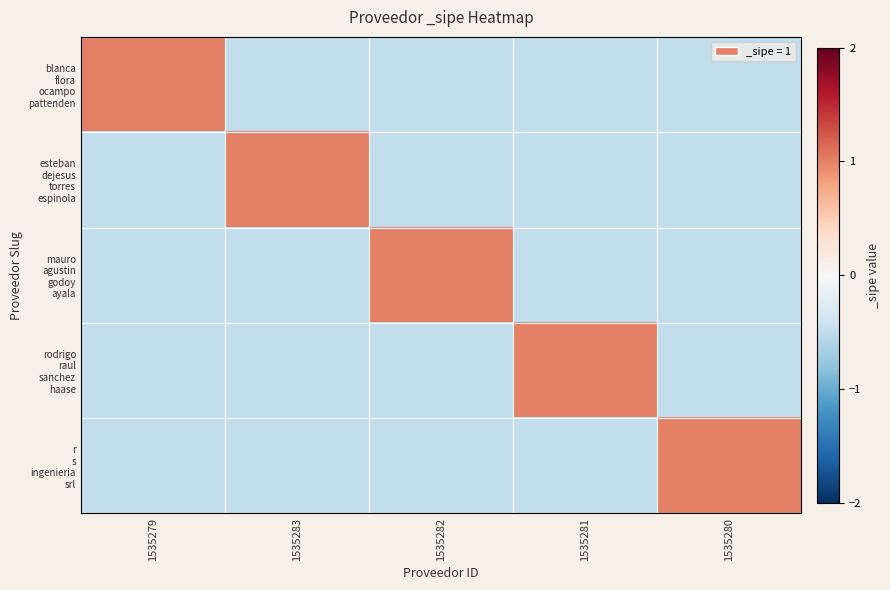

What is the spread (max minus min) of values at 1535279?

1.5